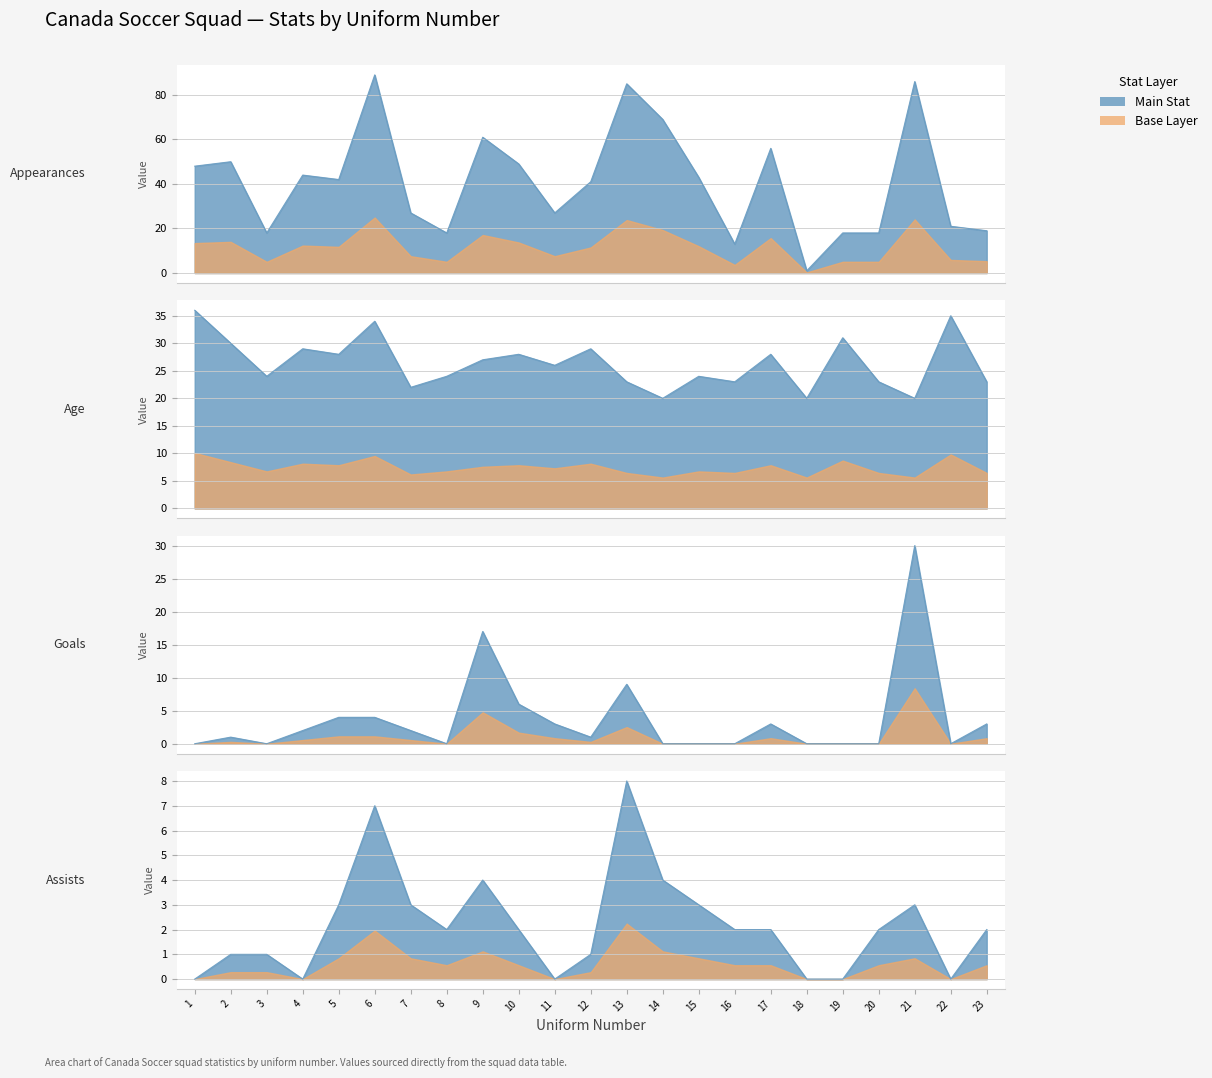

How many values in the Age series are below 26?

11